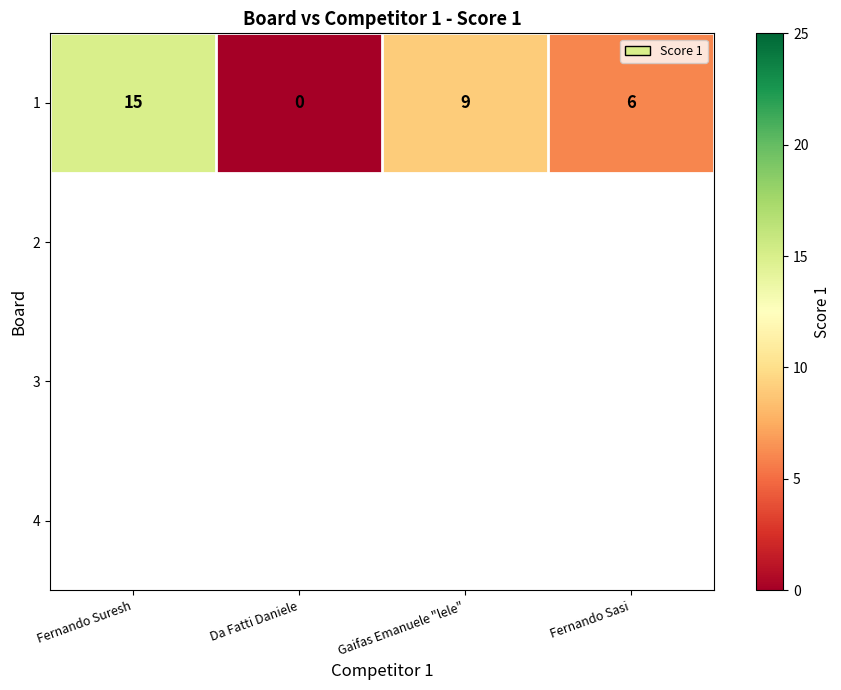

Reading left to right, list all the values displayed in this chart.

15	0	9	6